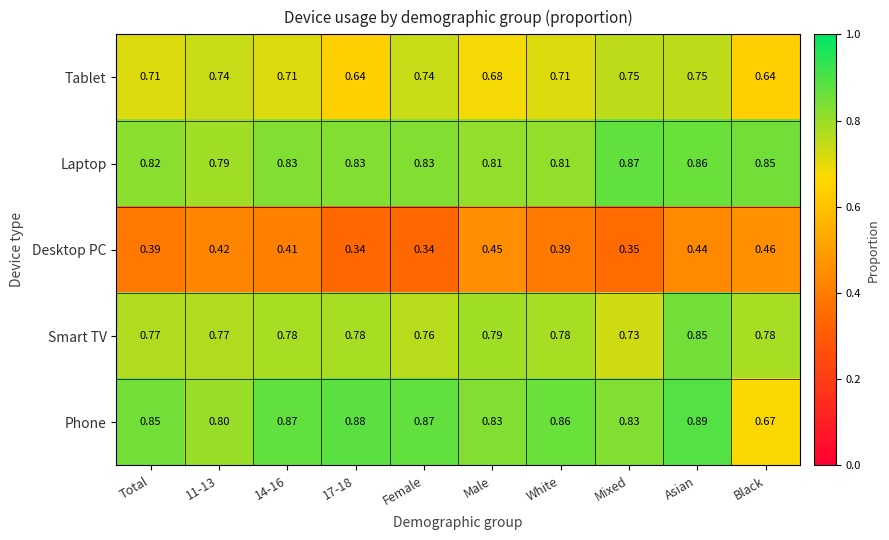

At Female, list the series in order from smallest to largest.

Desktop PC, Tablet, Smart TV, Laptop, Phone